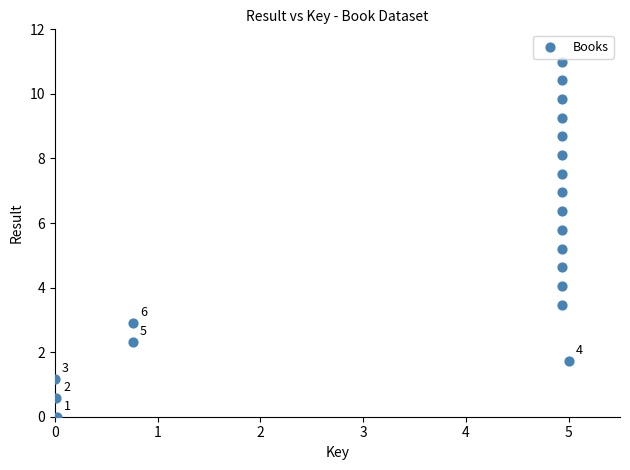

What is the range of Y values (max minus min)?

11.0